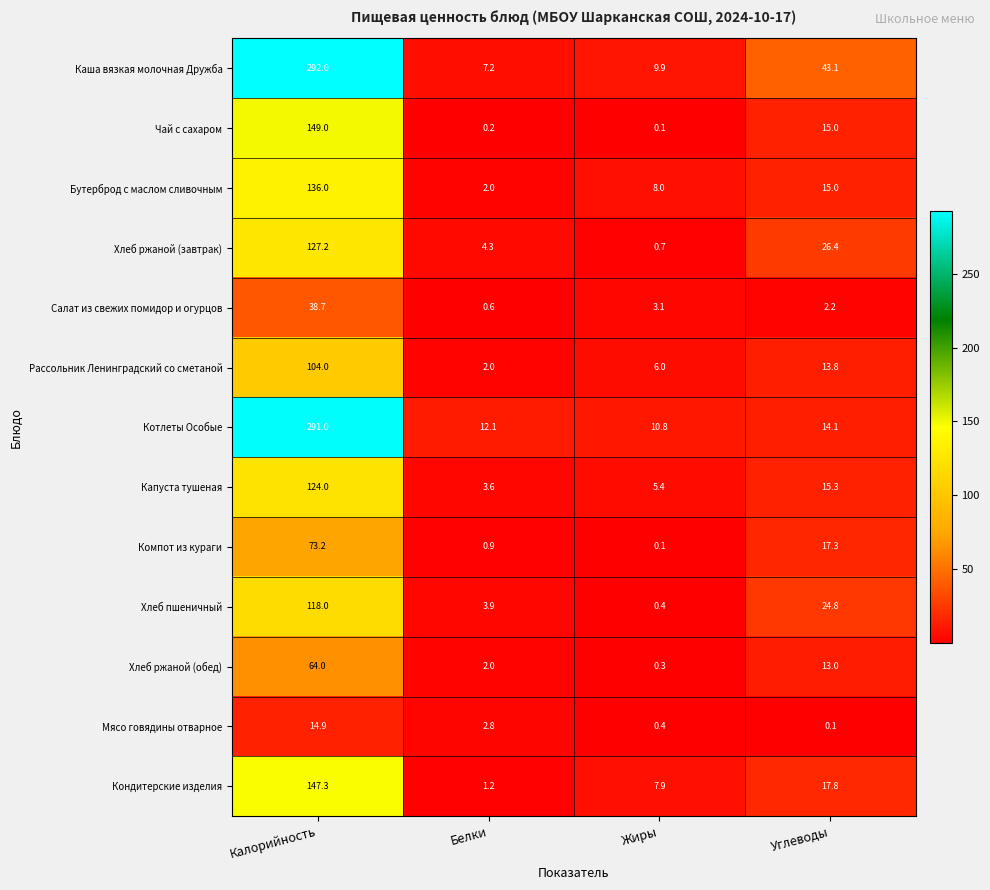

Rank the categories by Компот из кураги value from highest to lowest.

Калорийность, Углеводы, Белки, Жиры